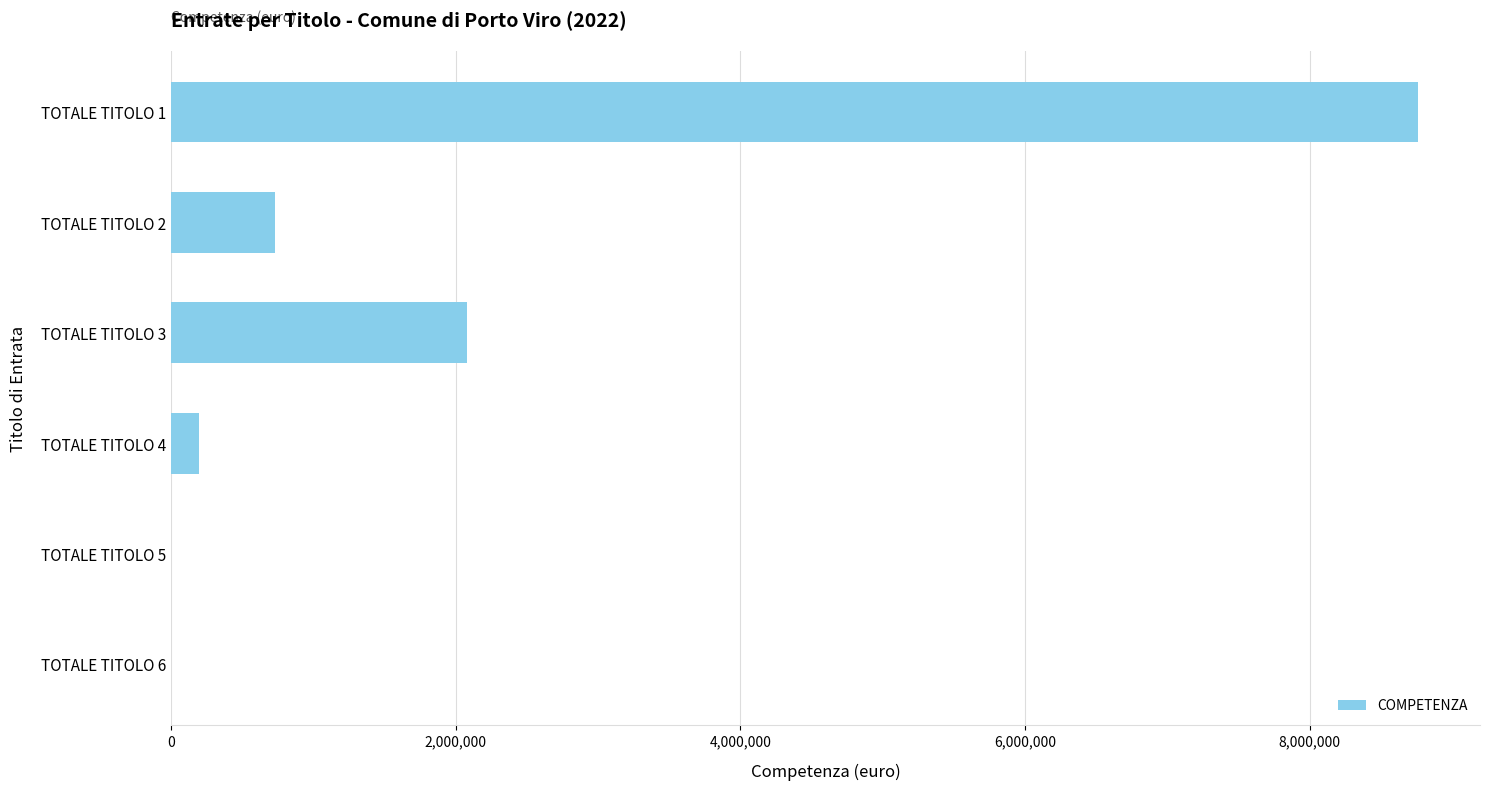

Where is the data nearest to the value 4378663?

TOTALE TITOLO 3